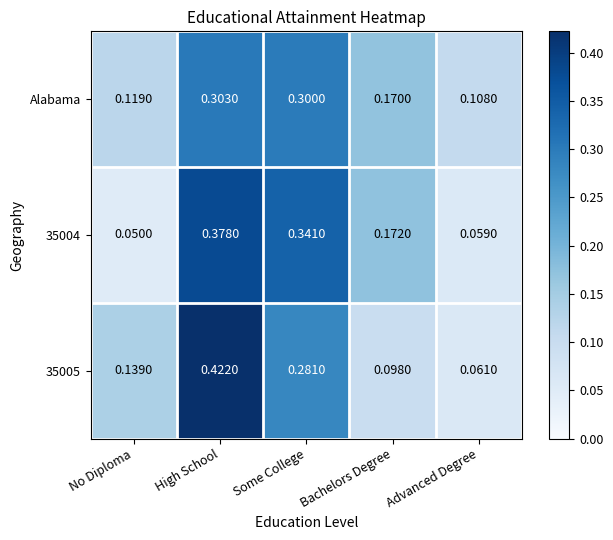

Rank the series at No Diploma from lowest to highest value.

35004, Alabama, 35005